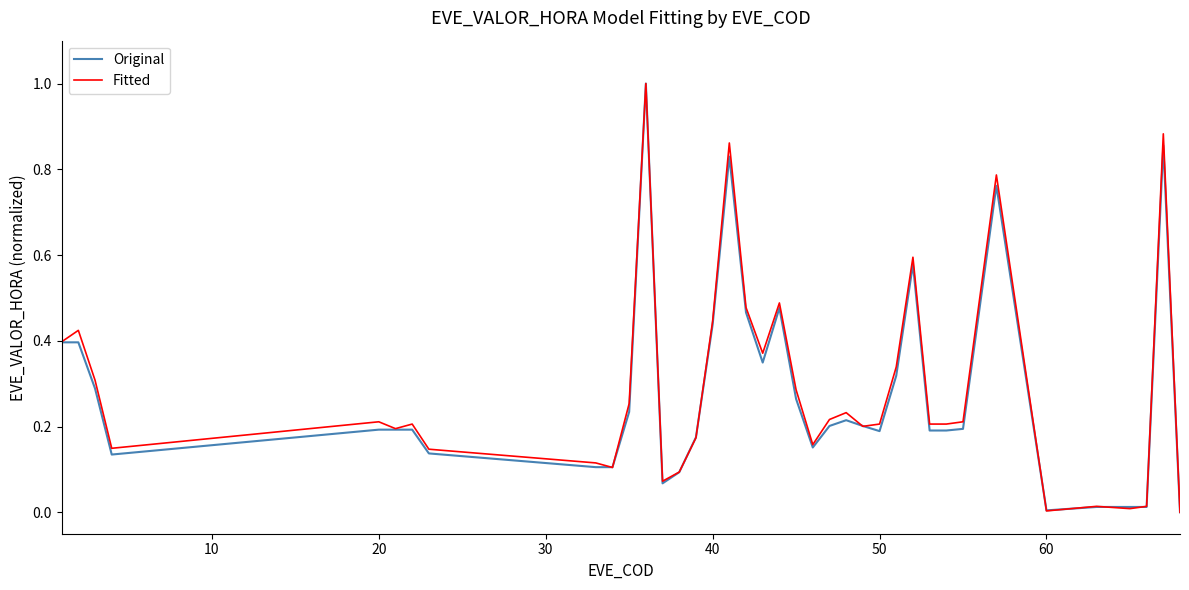

What is the highest value of the Fitted series?

1.0